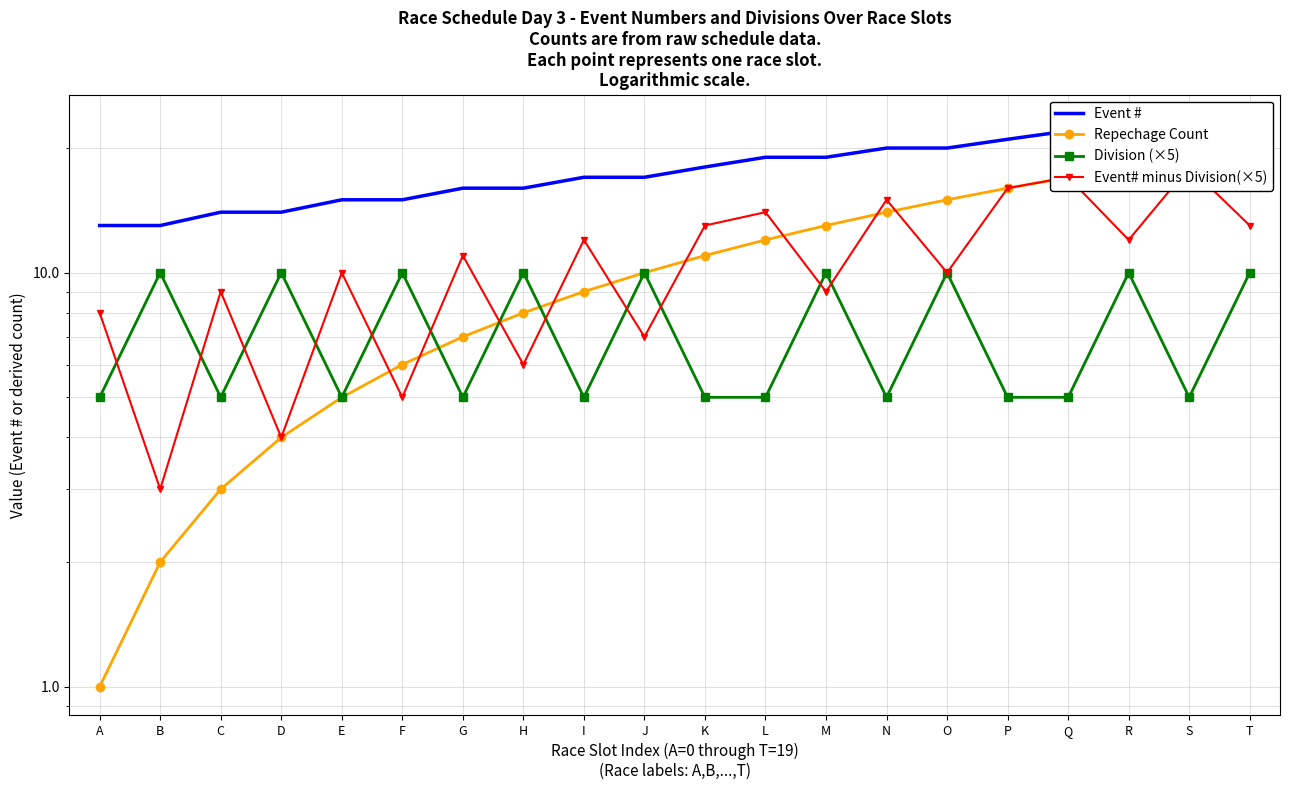

What is the spread (max minus min) of values at C?

11